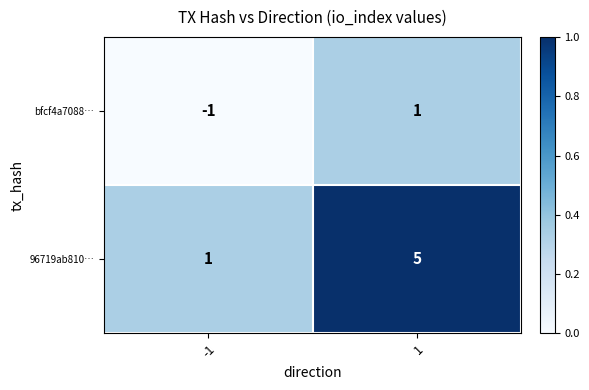

Reading left to right, what are all the values shown in this chart?

bfcf4a7088…: -1	1
96719ab810…: 1	5